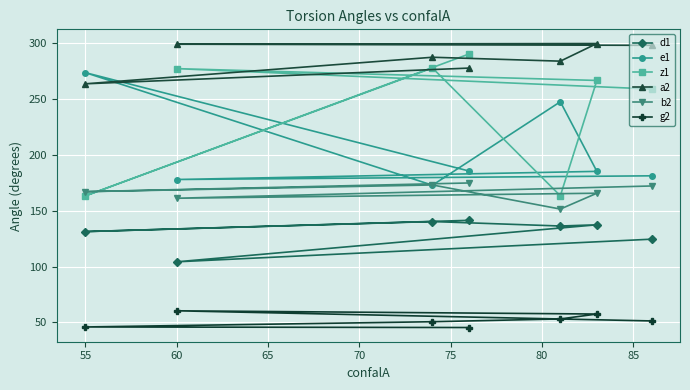

Which series has the widest spread of values?

z1